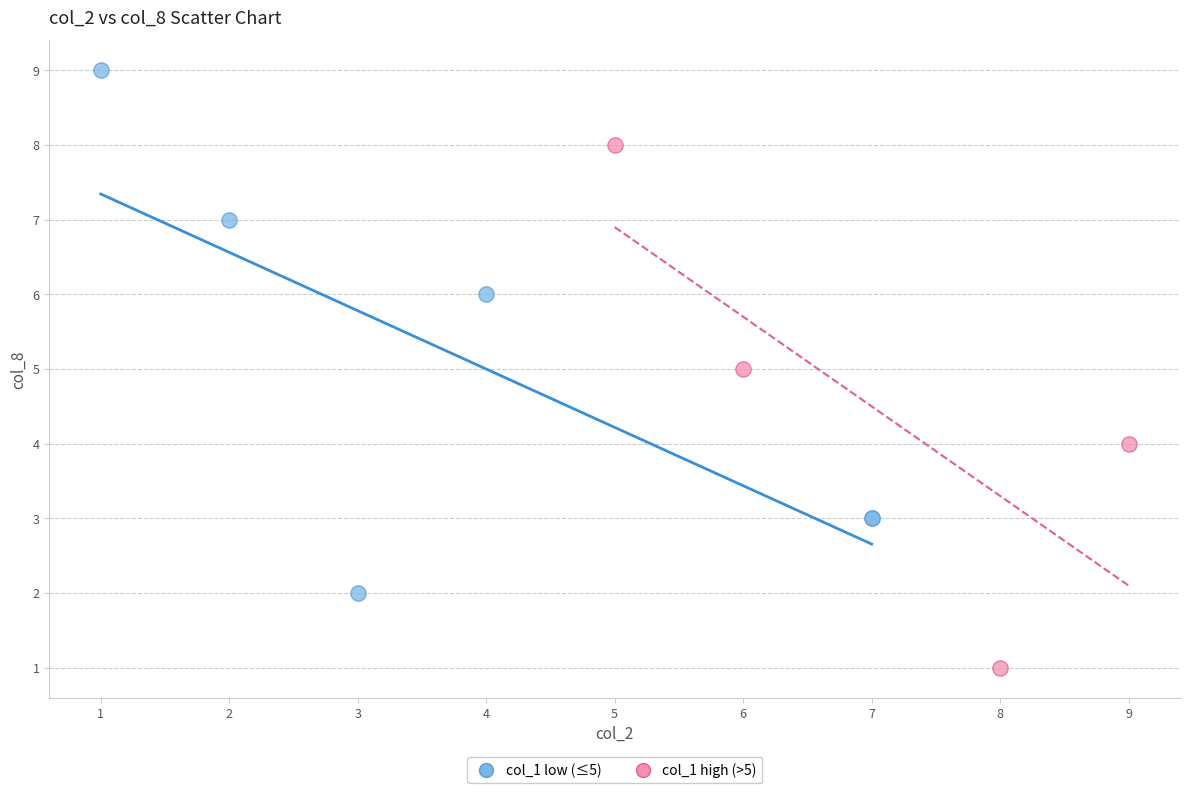

Which series contains the highest Y value?

col_1 low (≤5)